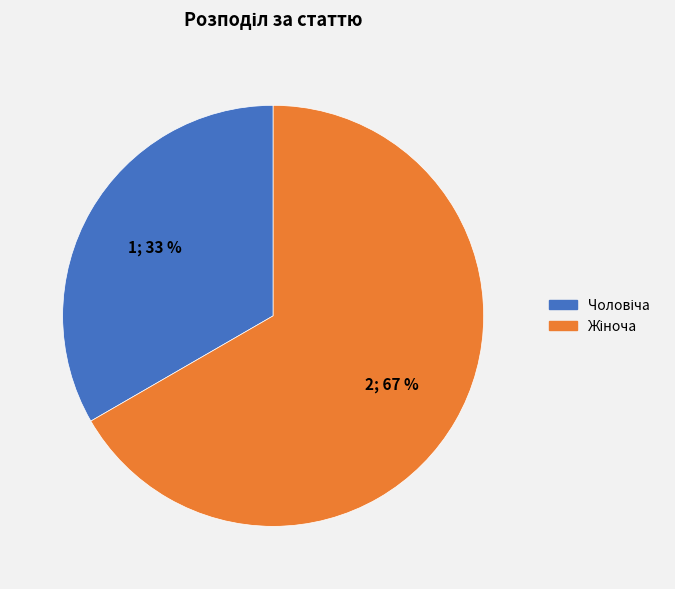

Count the number of slices in the pie.

2